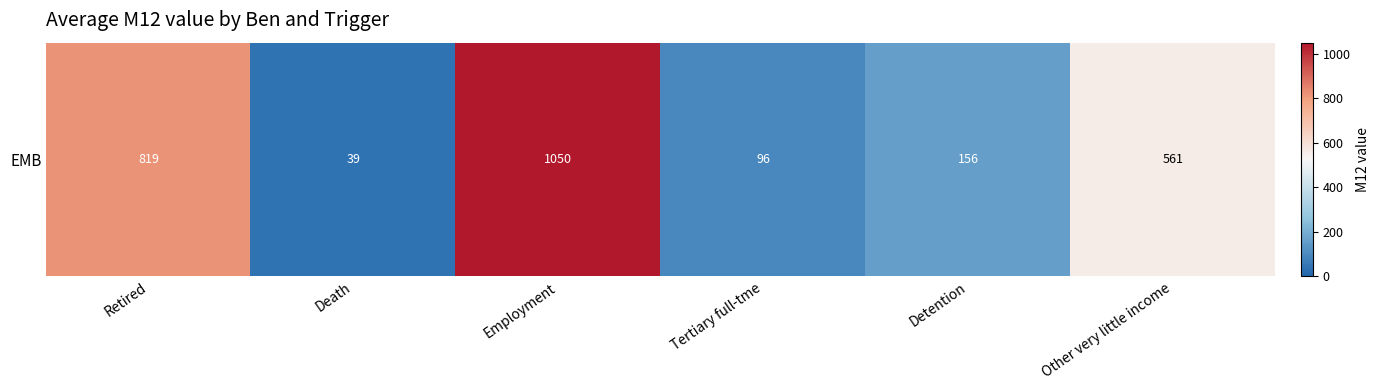

List the labels in order of value, largest first.

Employment, Retired, Other very little income, Detention, Tertiary full-tme, Death